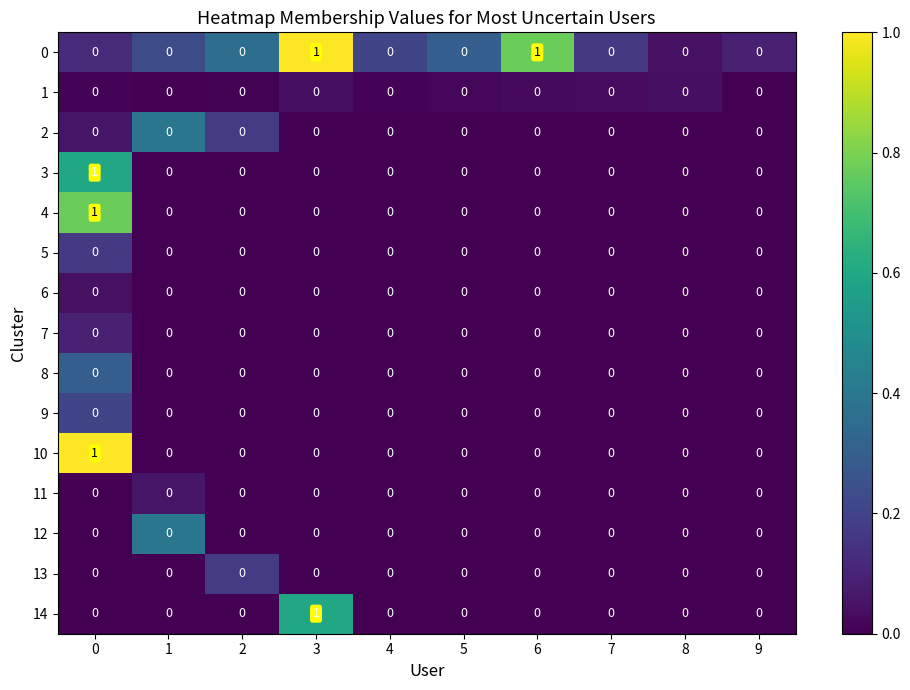

Is it true that 0 equals 0 at 1?

True